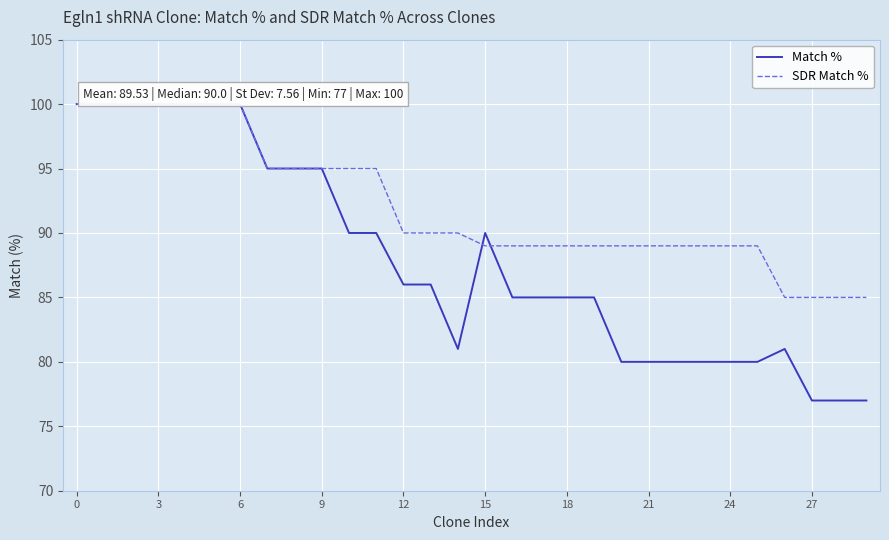

What is the lowest value of the Match % series?

77